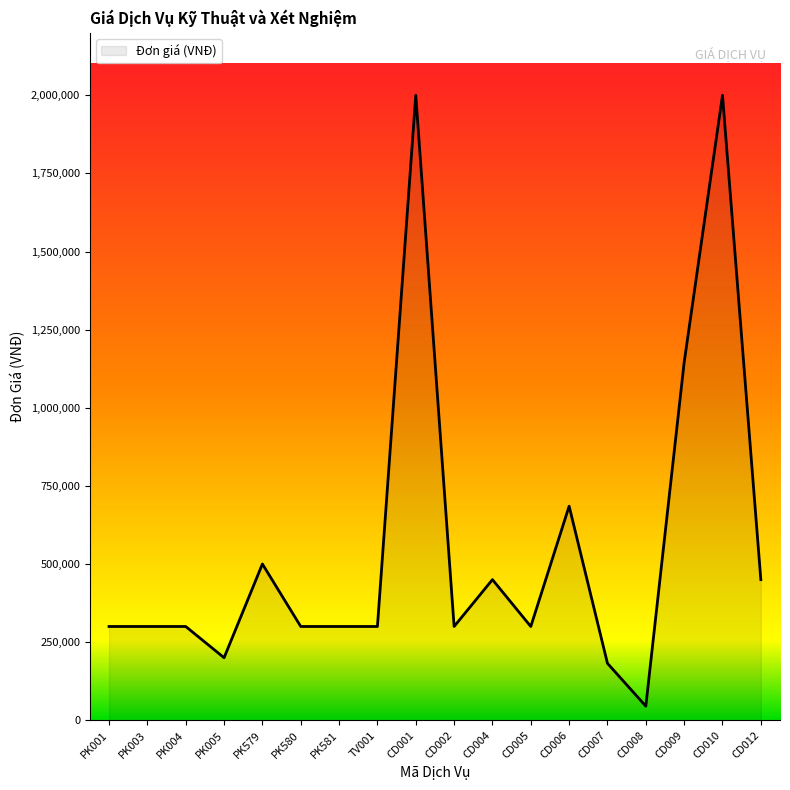

What is the change in value from PK001 to CD008?

-255000